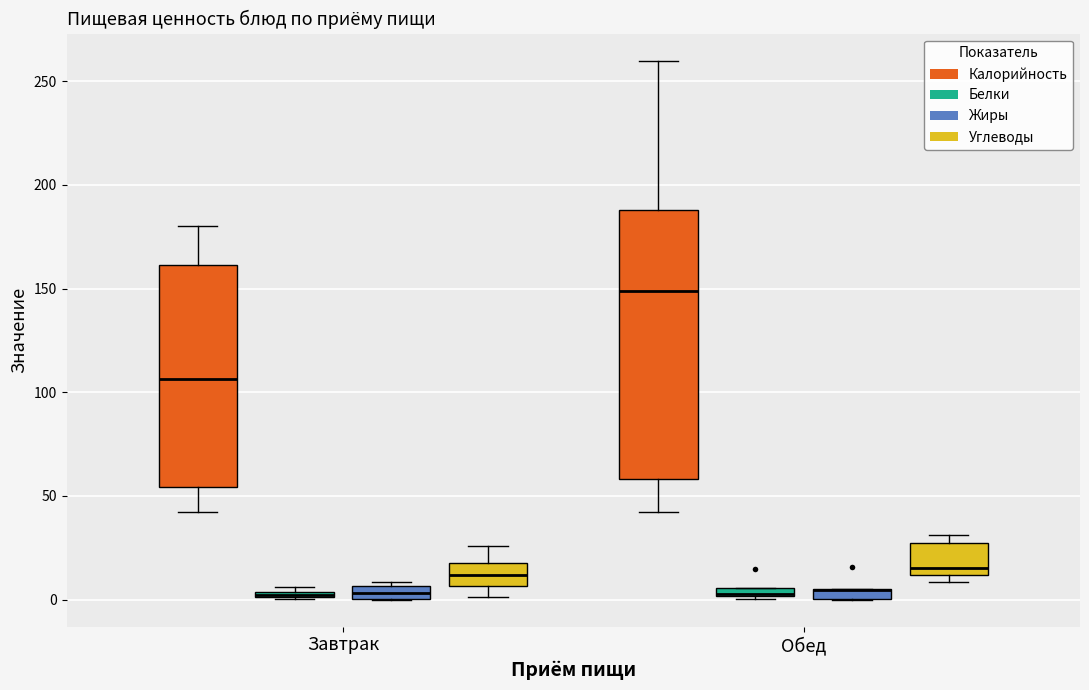

Which box is the tallest, from its lower edge to its upper edge?

Обед (Калорийность)